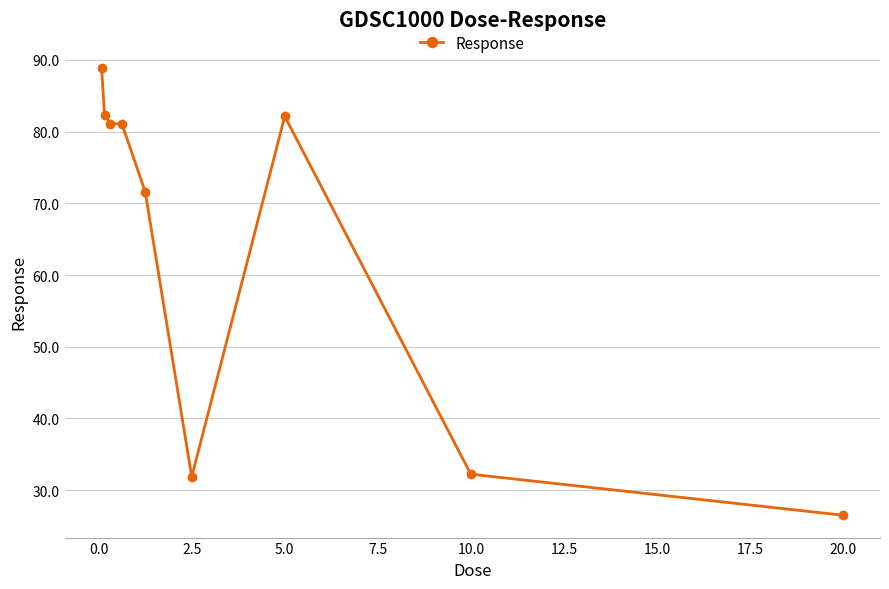

How many lines are shown in the chart?

1